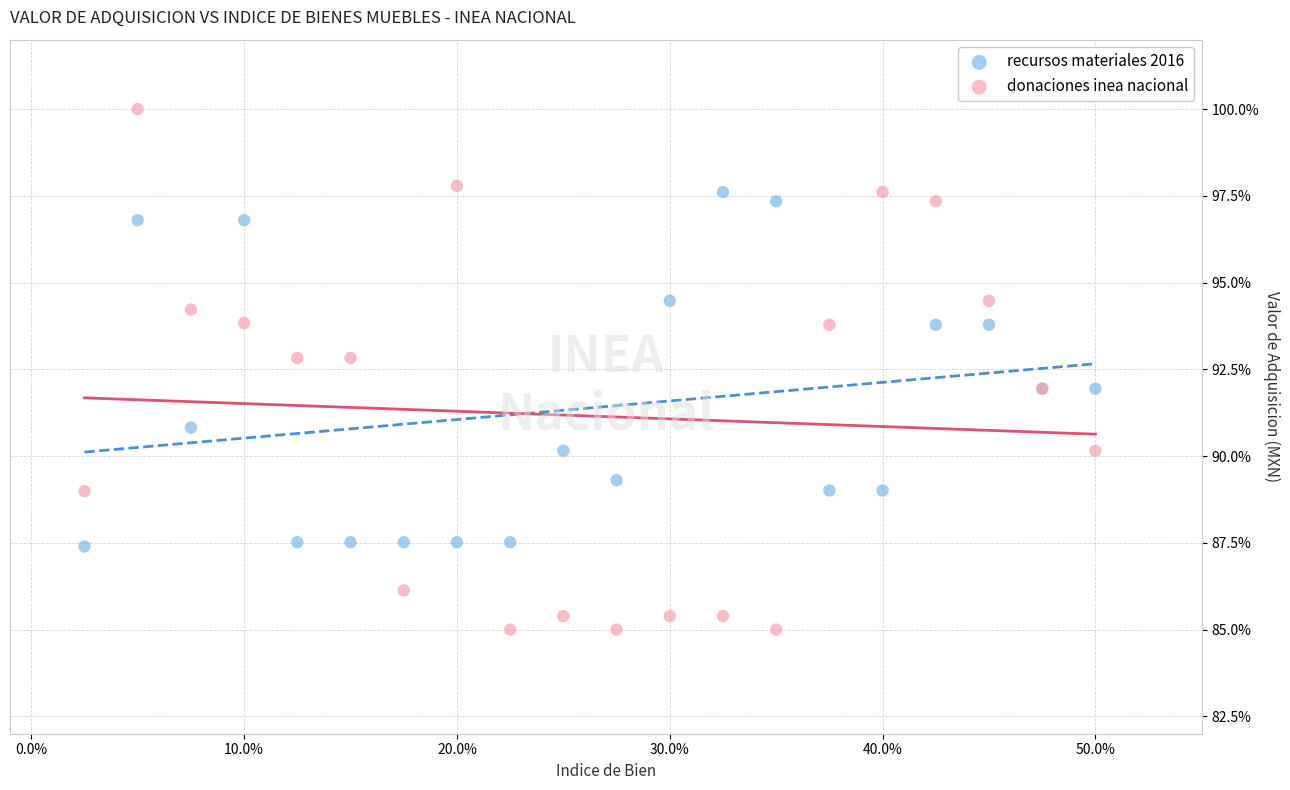

What is the X range (max minus min) for the scatter plot?

47.5